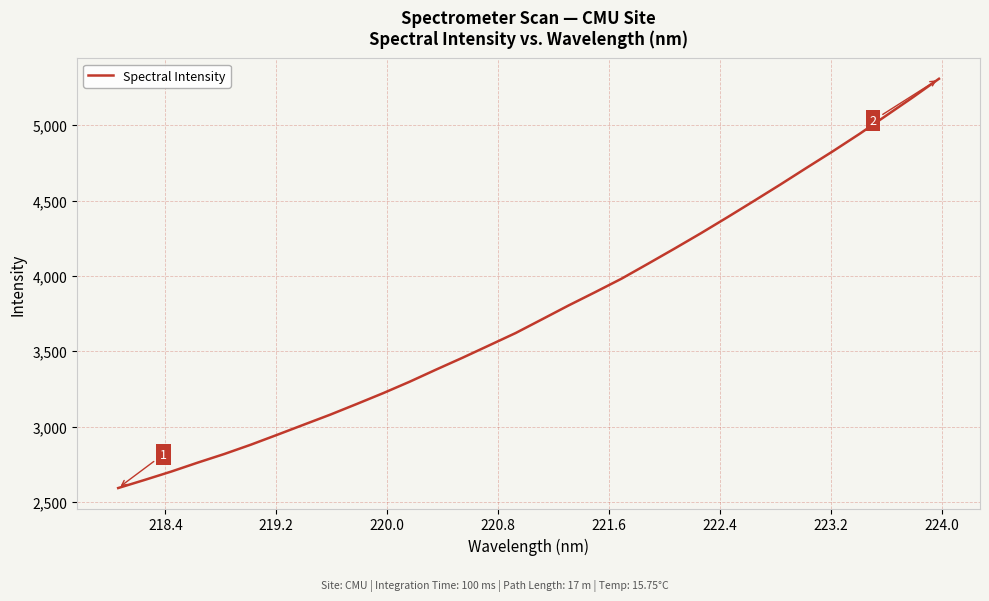

What is the maximum value shown in the chart?

5307.7